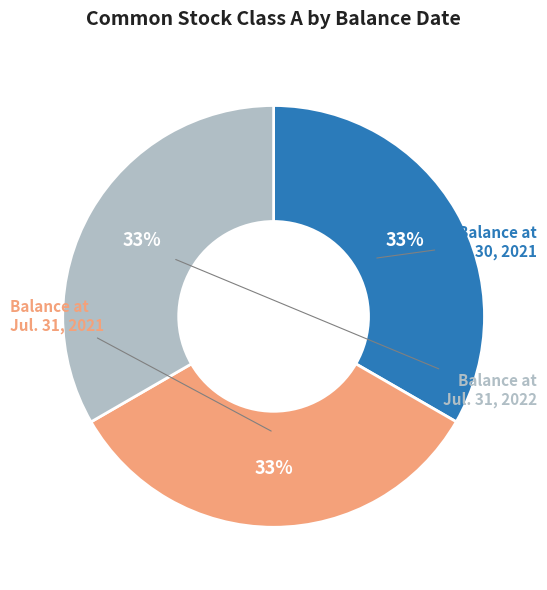

To the nearest percent, what is the average slice percentage?

33%